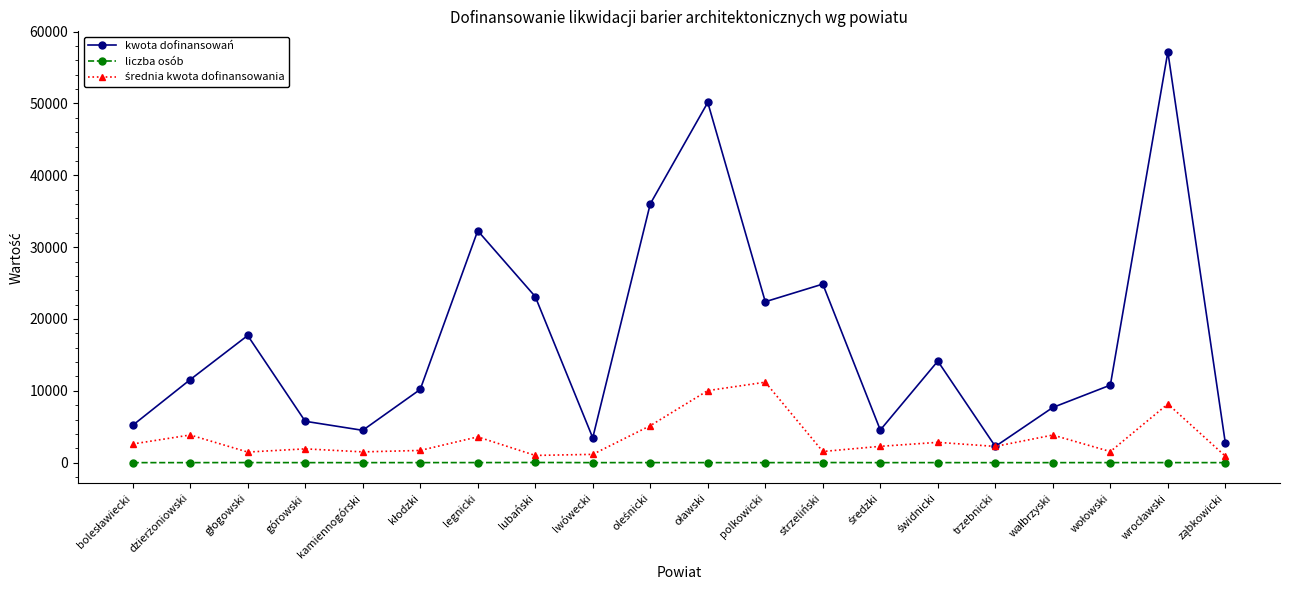

Where is kwota dofinansowań nearest to the value 29719?

legnicki